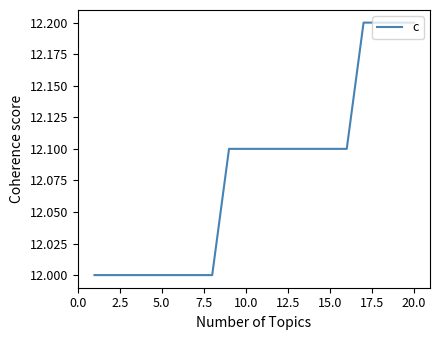

What is the maximum value shown in the chart?

12.2